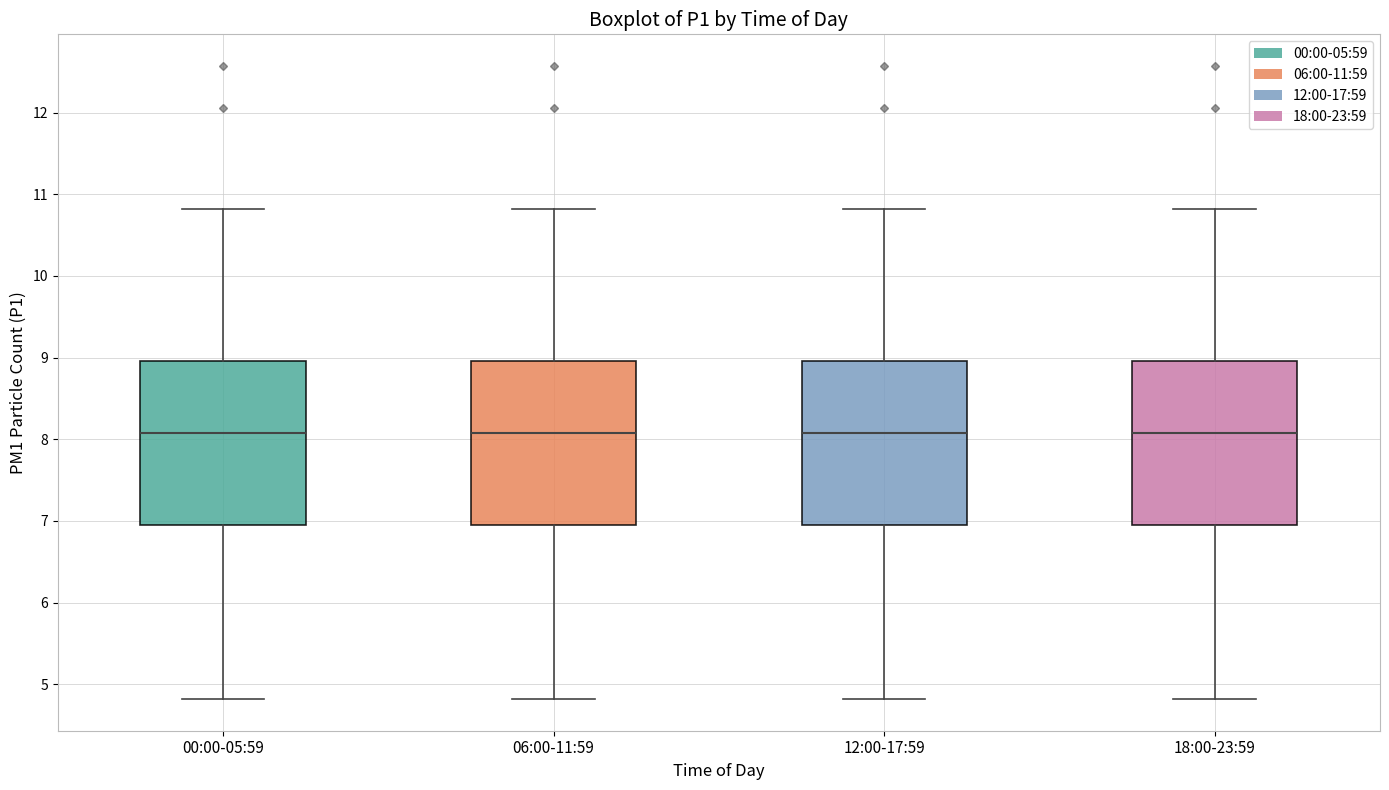

Where does the median line of the box for 18:00-23:59 sit on the y-axis? The values are not printed on the chart, so give them approximately, as read against the axis.

8.1